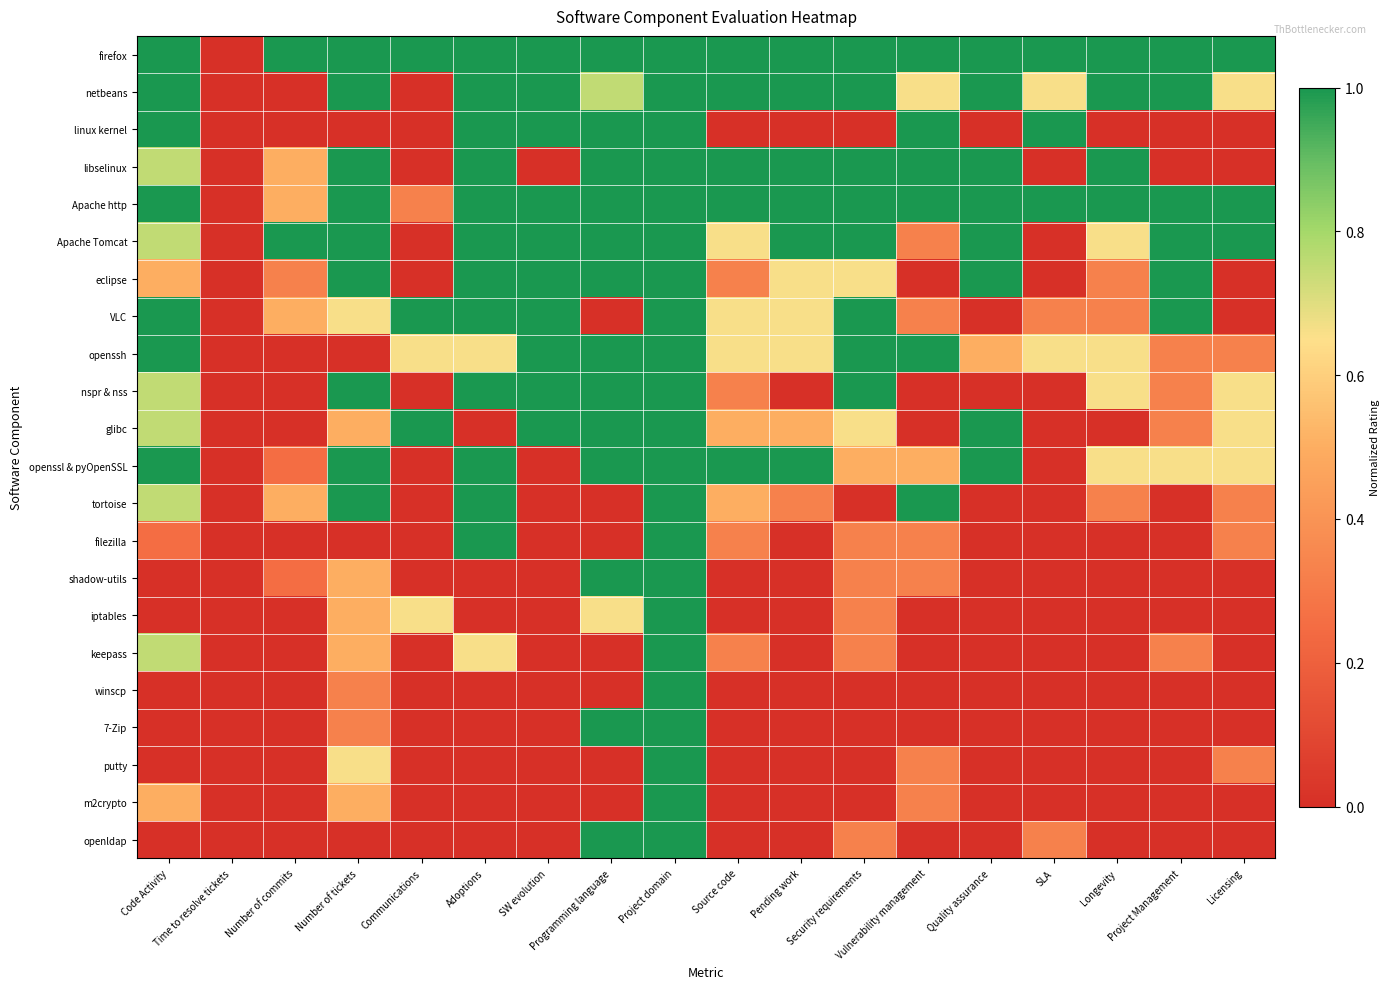

How many distinct data groups are displayed?

22